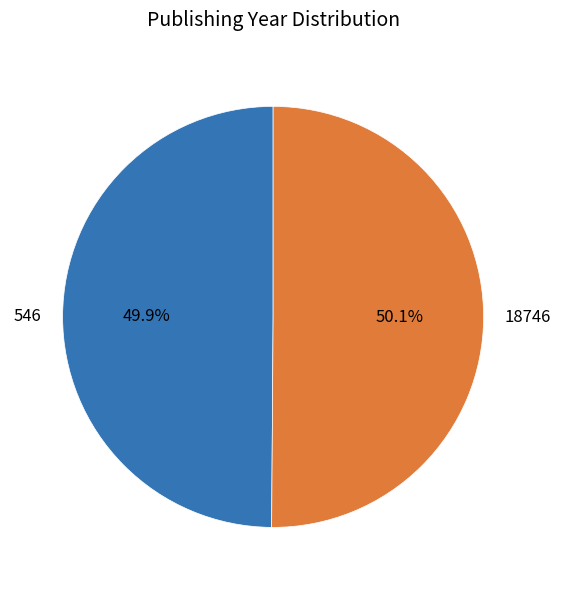

What is the total percentage of 546 and 18746?

100.0%